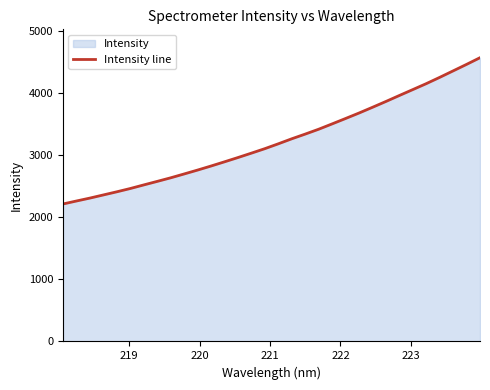

Does the chart have visible grid lines?

No